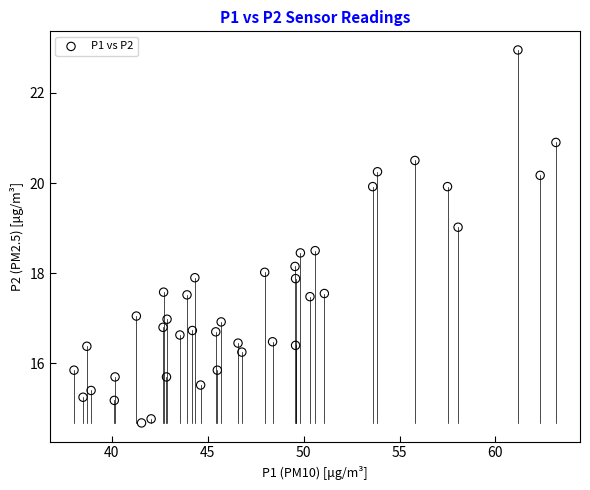

What is the range of Y values (max minus min)?

8.3